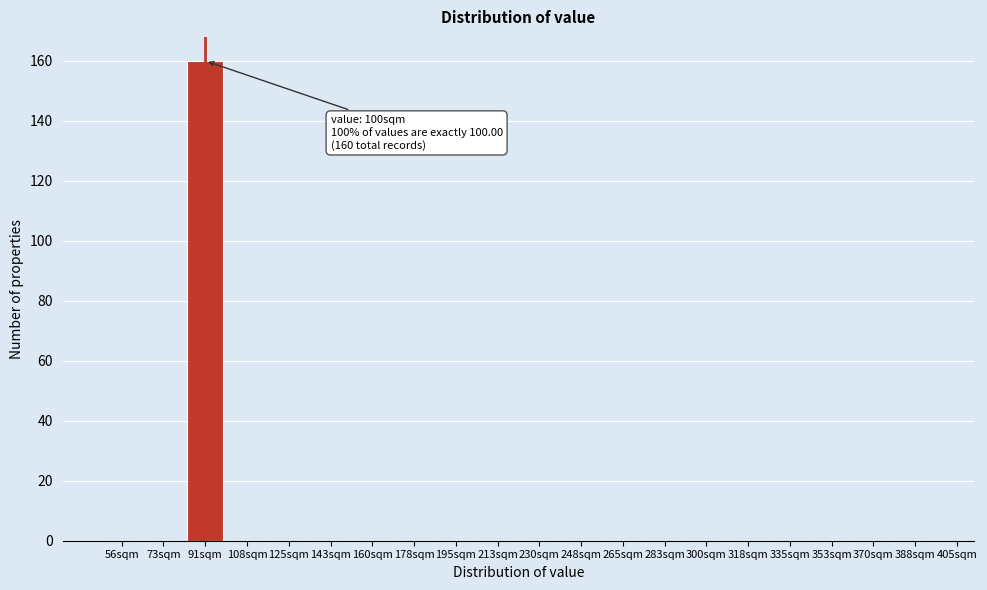

Reading right to left, extract all data points from this chart.

388sqm=0	370sqm=0	353sqm=0	335sqm=0	318sqm=0	300sqm=0	283sqm=0	265sqm=0	248sqm=0	230sqm=0	213sqm=0	195sqm=0	178sqm=0	160sqm=0	143sqm=0	125sqm=0	108sqm=0	91sqm=160	73sqm=0	56sqm=0